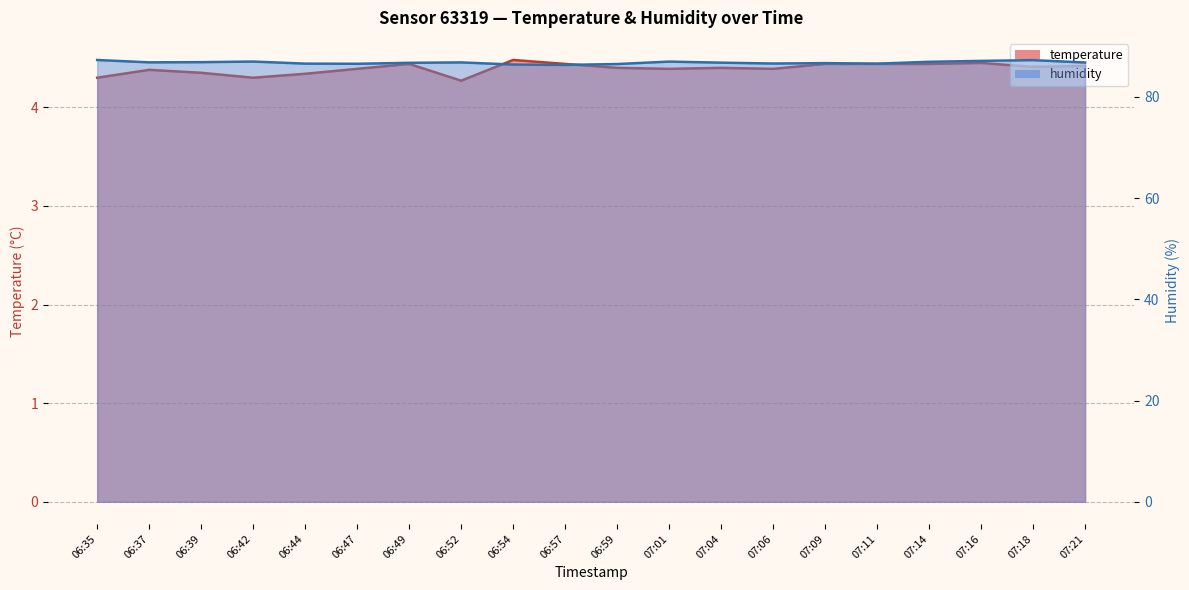

Which category has the highest value across all series?

06:35